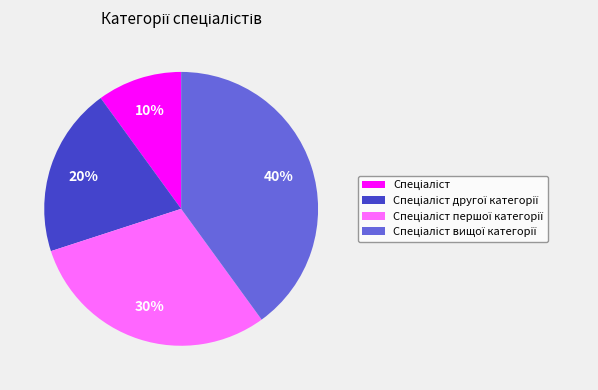

Does any single category account for the majority?

No